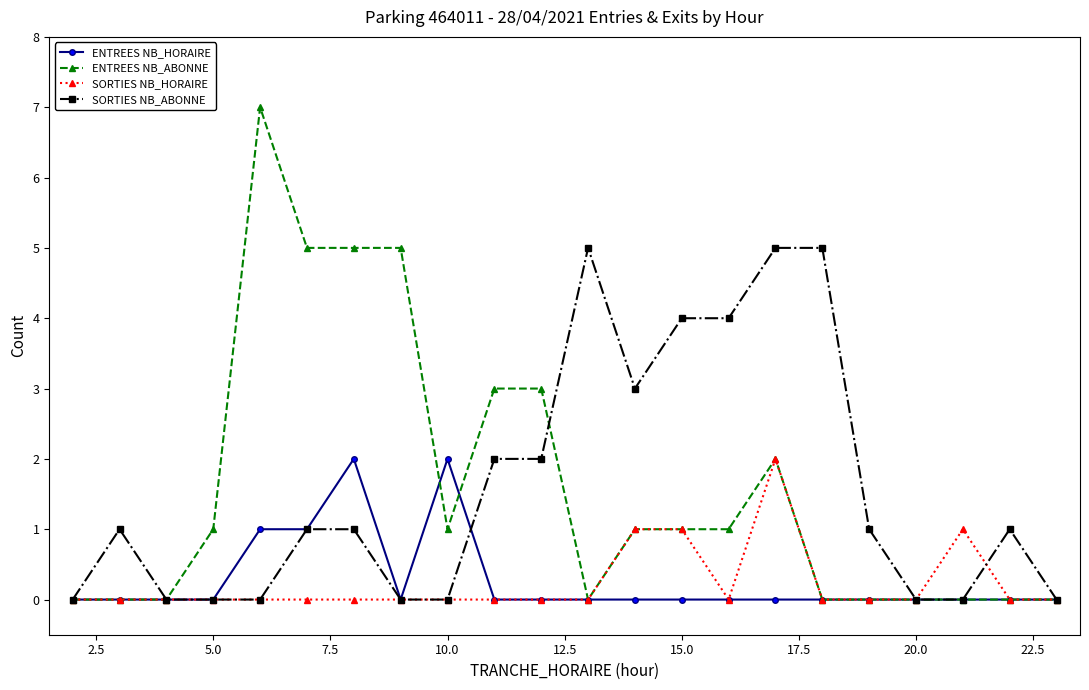

True or false: ENTREES NB_HORAIRE has more than 0 points higher than both neighbors.

True